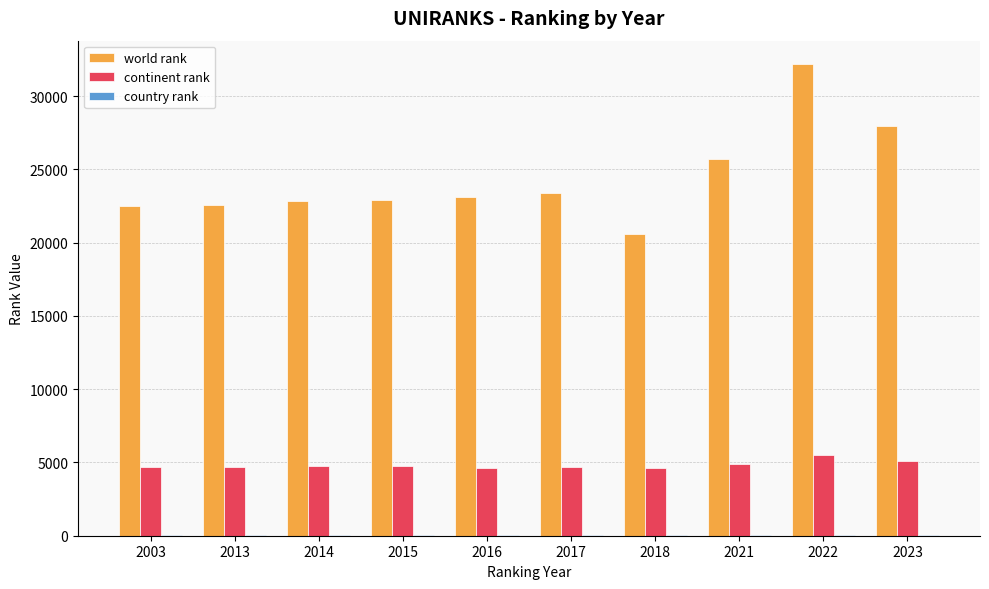

The world rank series shows 6130 at 2016. True or false?

False